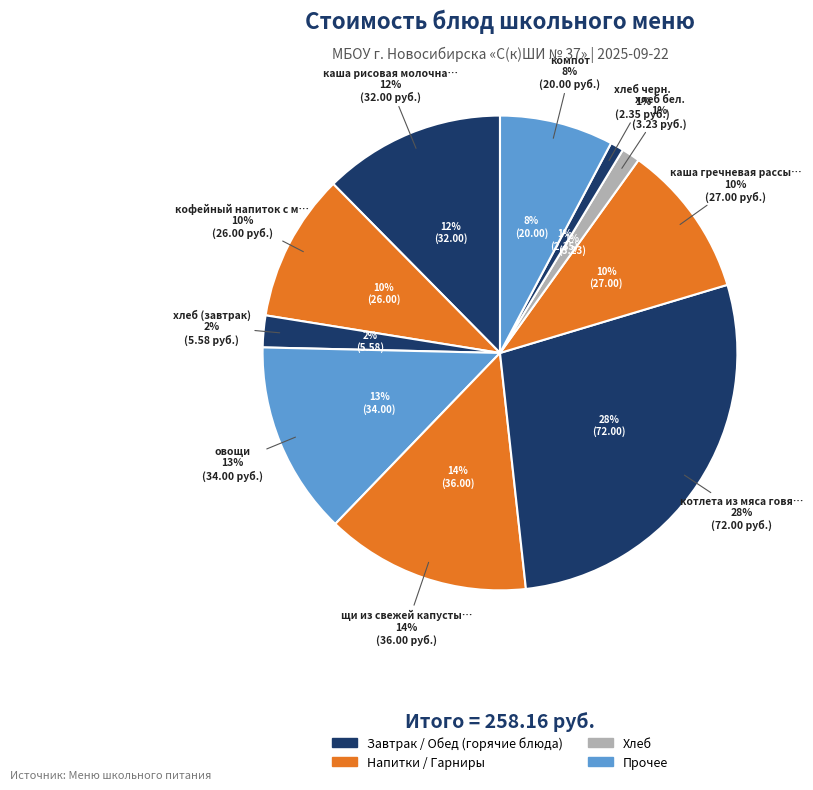

To the nearest percent, what is the combined percentage of хлеб (завтрак) and щи из свежей капусты с картофелем?

16%